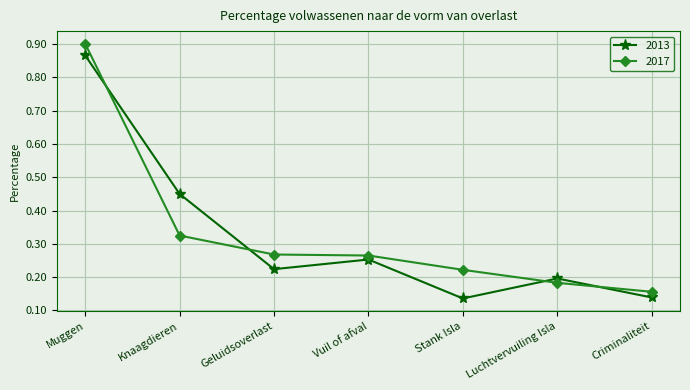

At Muggen, list the series in order from largest to smallest.

2017, 2013